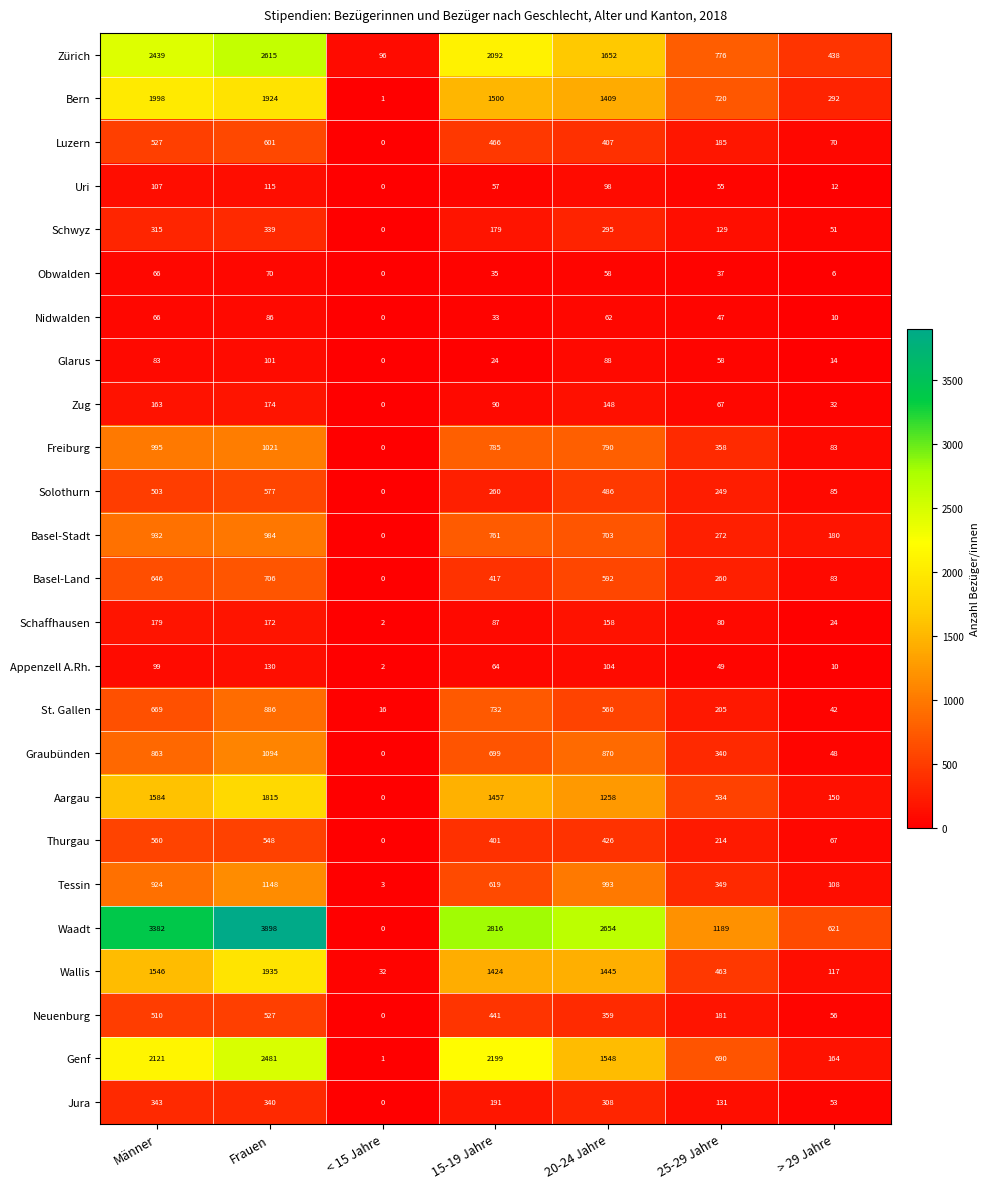

At which label does St. Gallen first exceed 560?

Männer